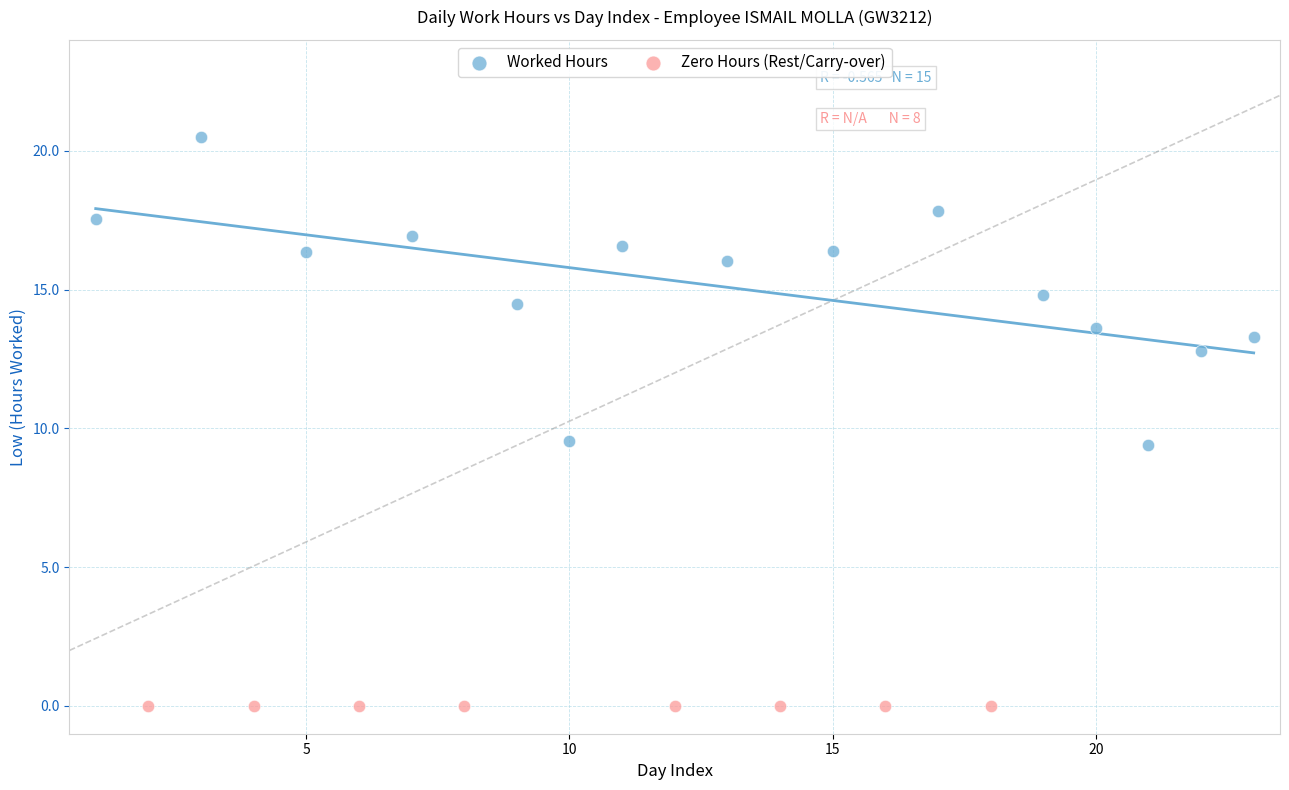

Which series contains the lowest Y value?

Zero Hours (Rest/Carry-over)